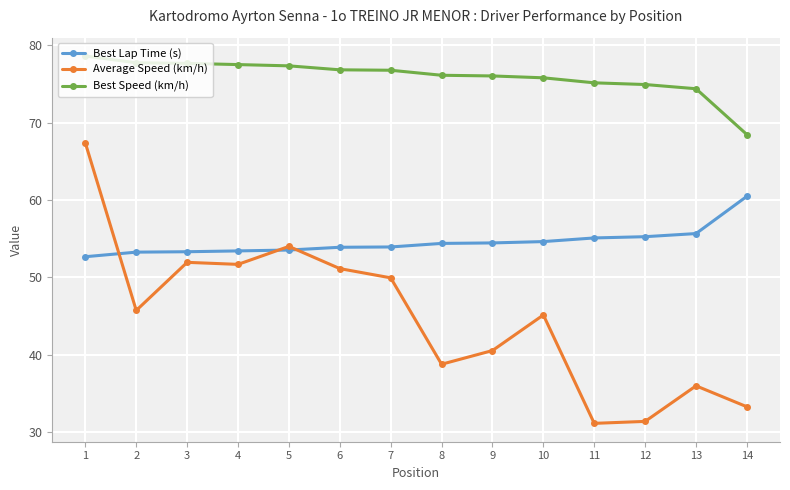

Which series has the largest total across all categories?

Best Speed (km/h)